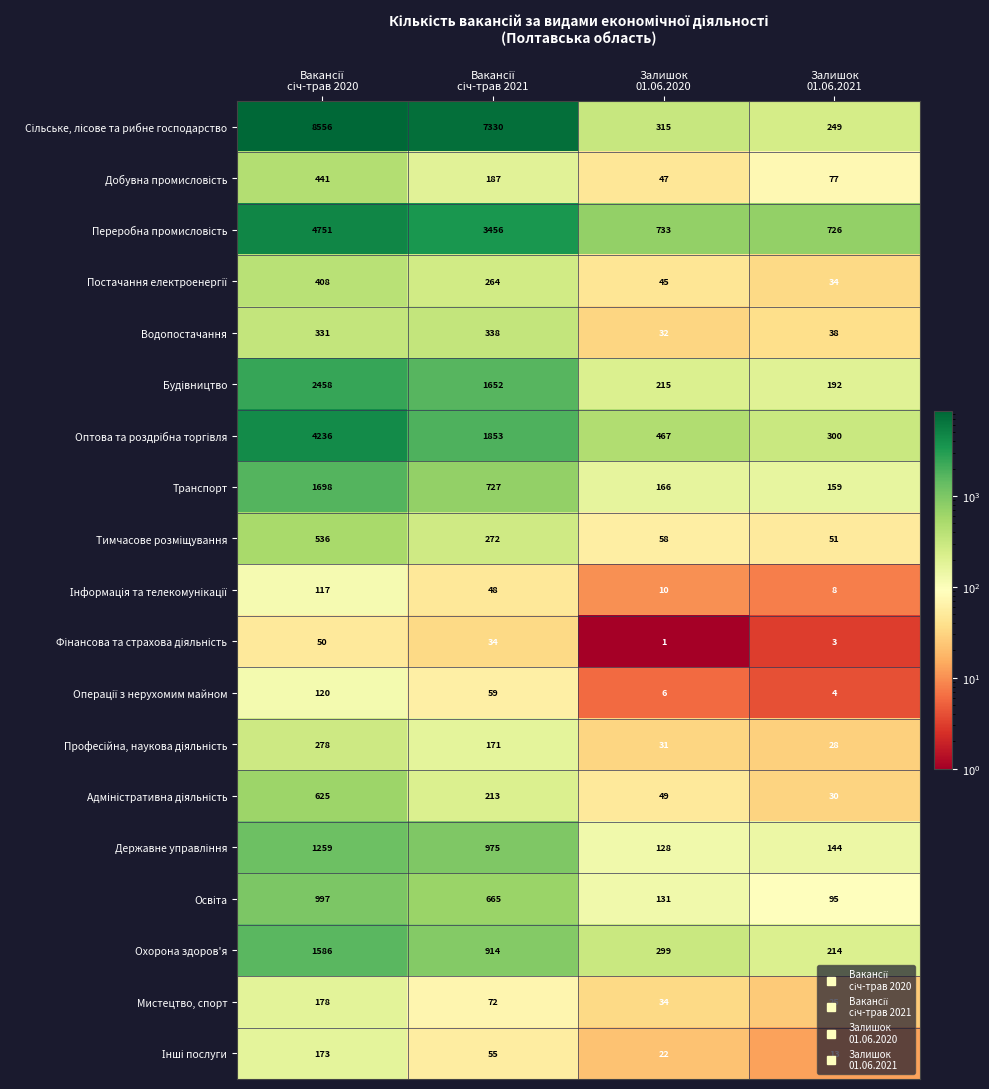

What is the maximum value shown in the chart?

8556